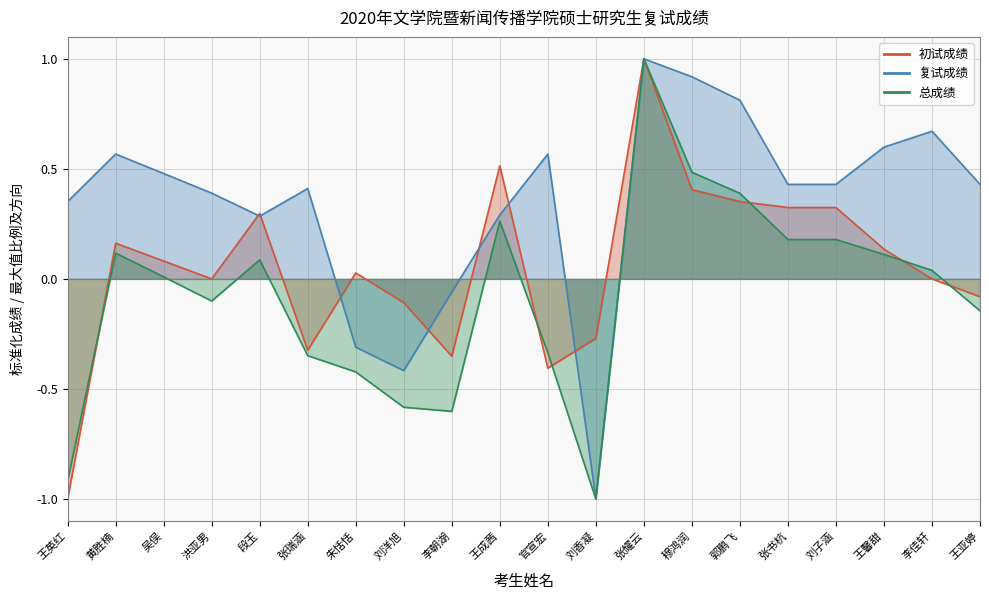

What is the smallest value displayed?

-1.0